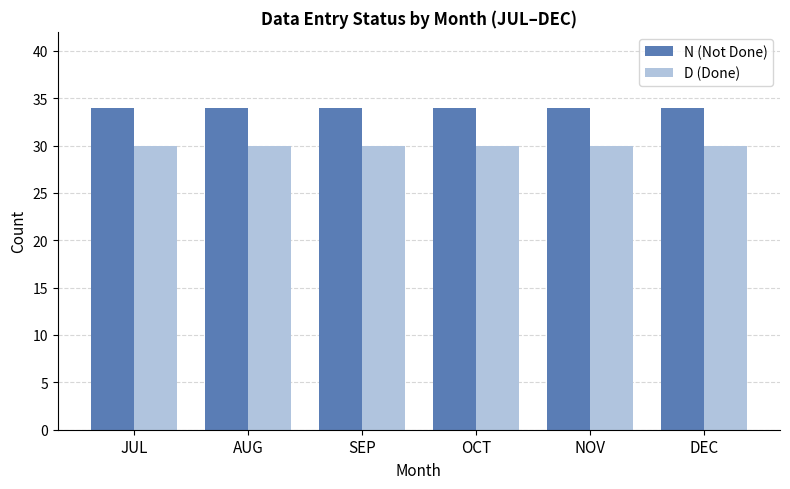

At how many categories does at least one series exceed 30?

6